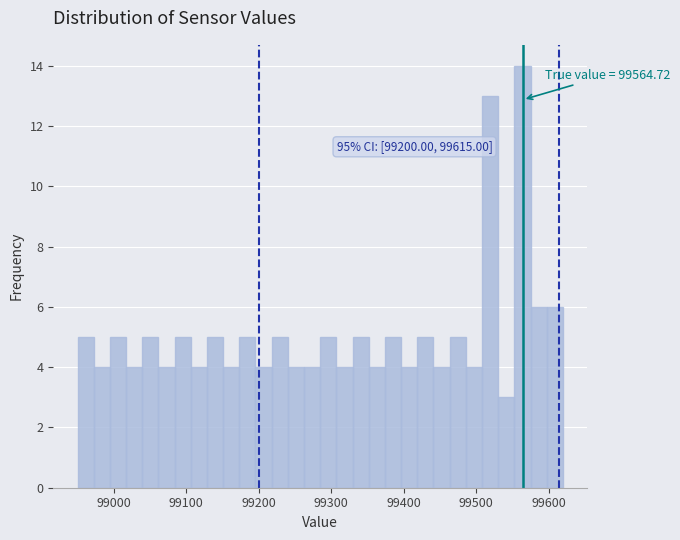

Read against the x-axis, roughly where is the centre of the tallest bar?

99560